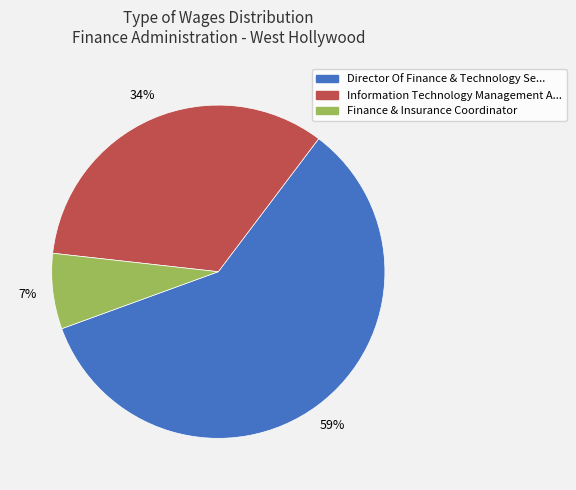

The Finance & Insurance Coordinator slice represents 1% of the pie. True or false?

False